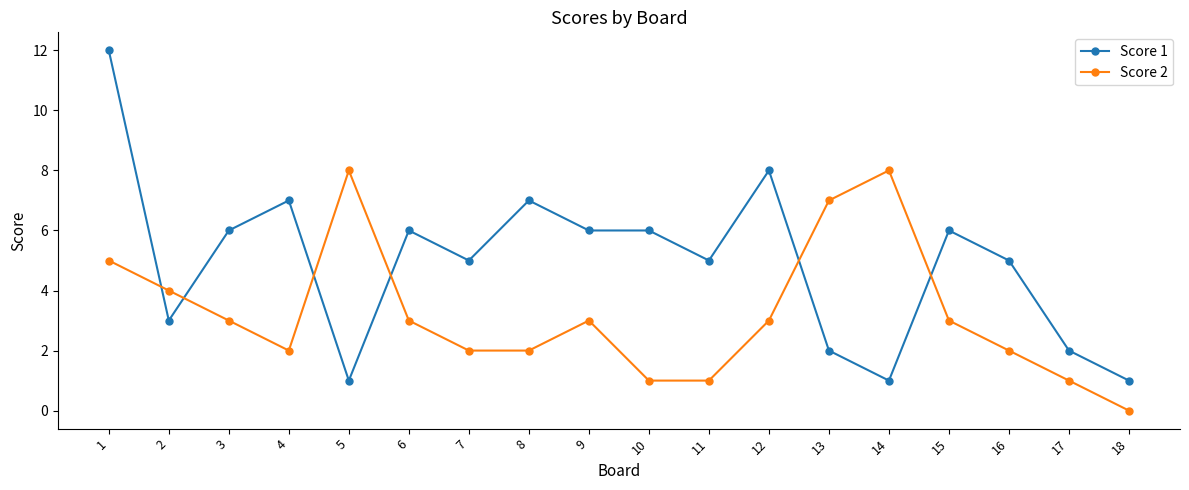

List the series in order of their peak value, lowest first.

Score 2, Score 1